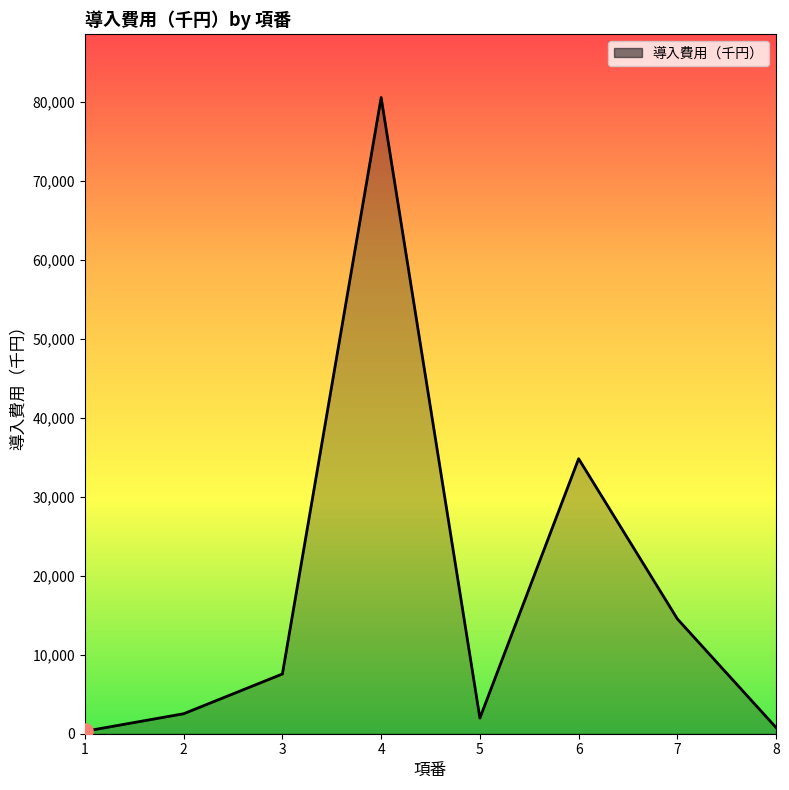

Which has a higher value, 5 or 4?

4